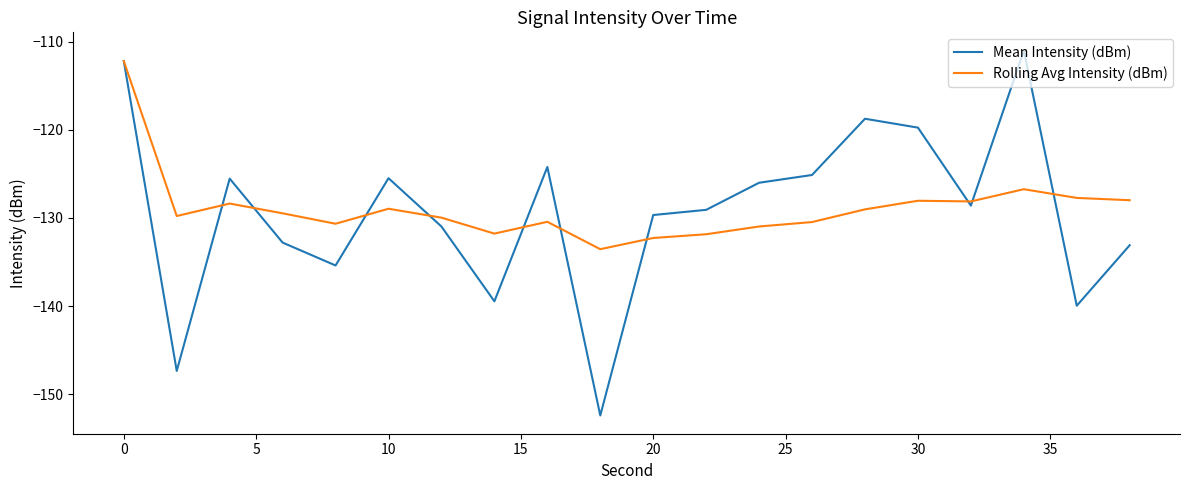

What is the highest value of the Mean Intensity (dBm) series?

-111.0